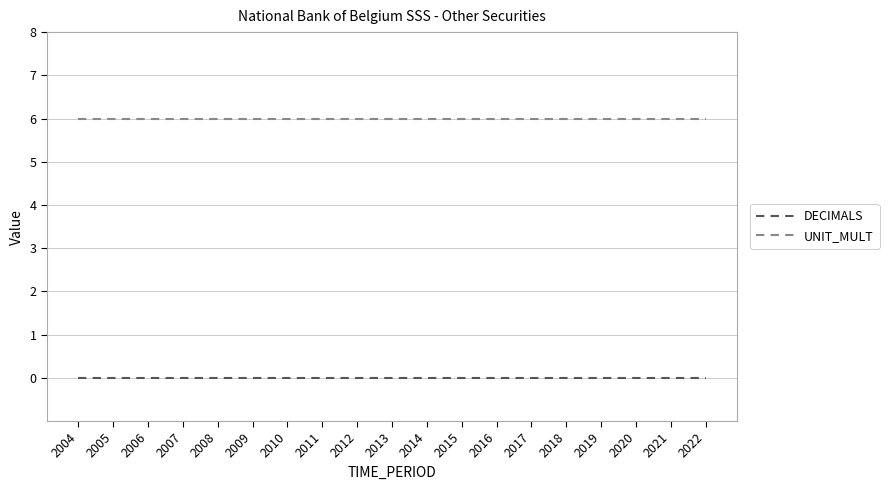

True or false: DECIMALS and UNIT_MULT cross at least once.

False